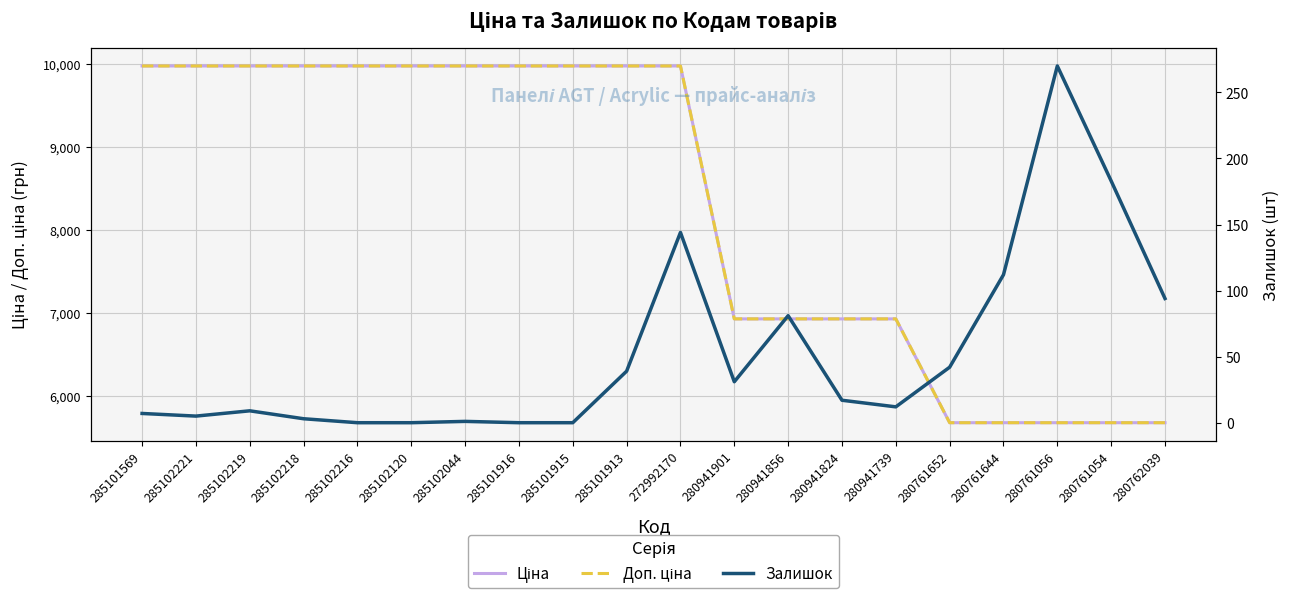

Count the number of data series in this chart.

3